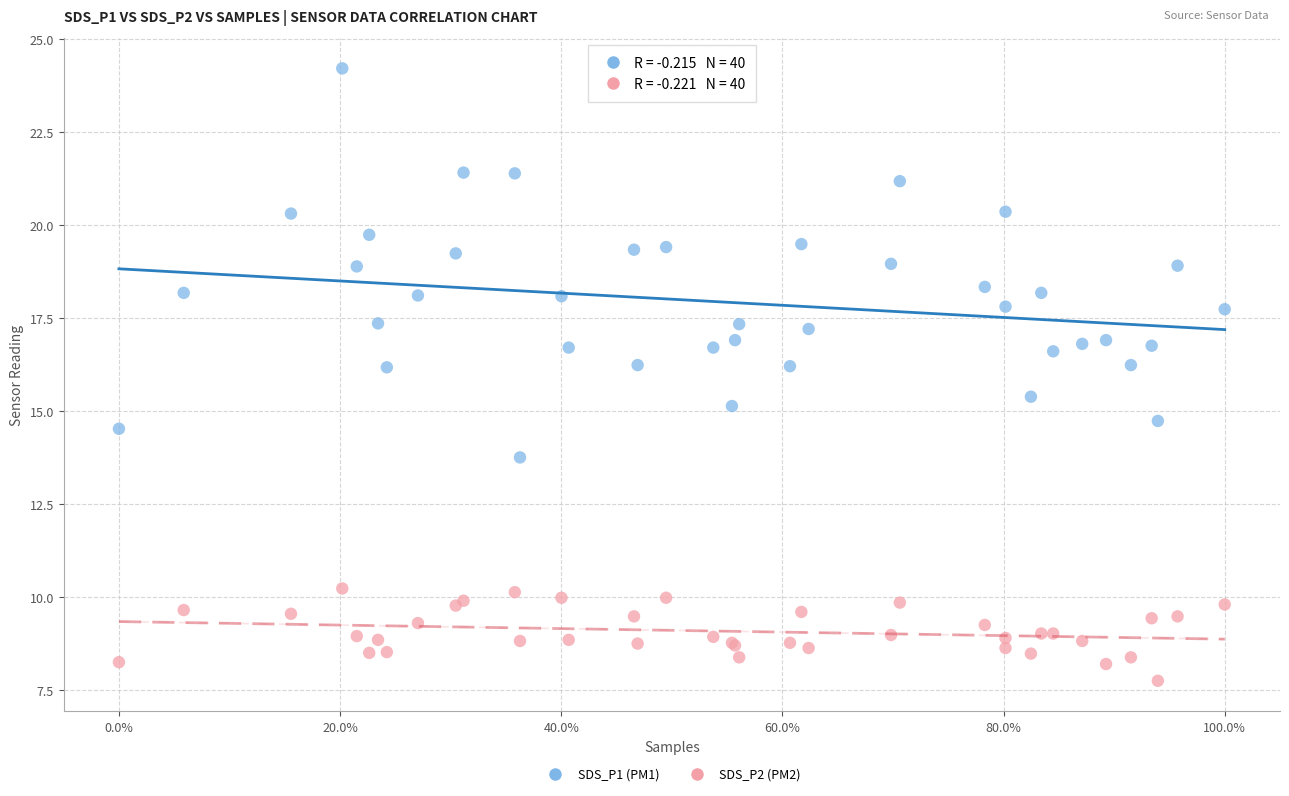

What is the X range (max minus min) for the scatter plot?

100.0